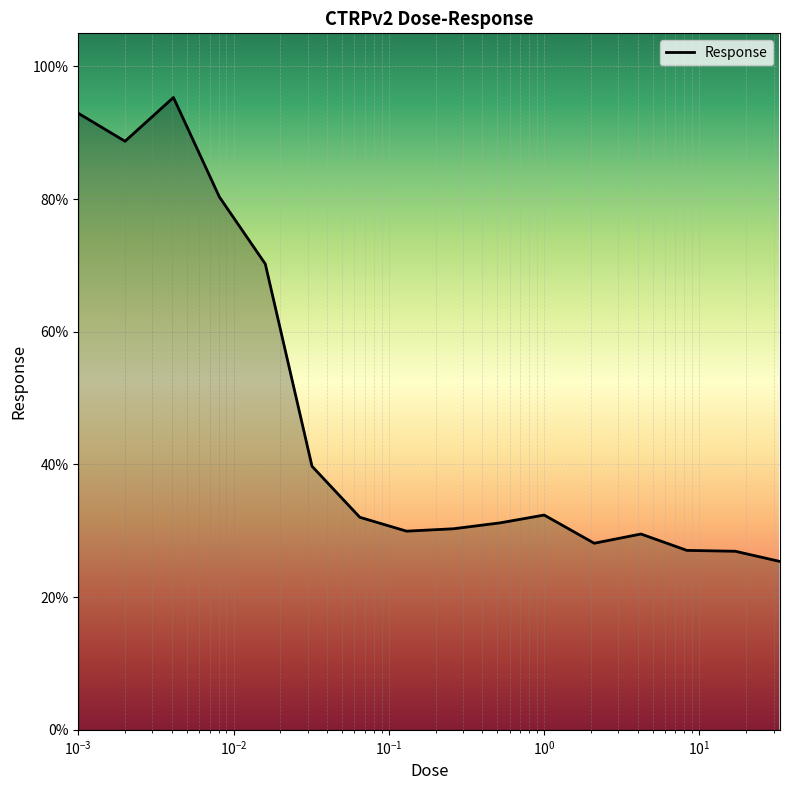

What is the difference between the second highest and minimum values?

67.6